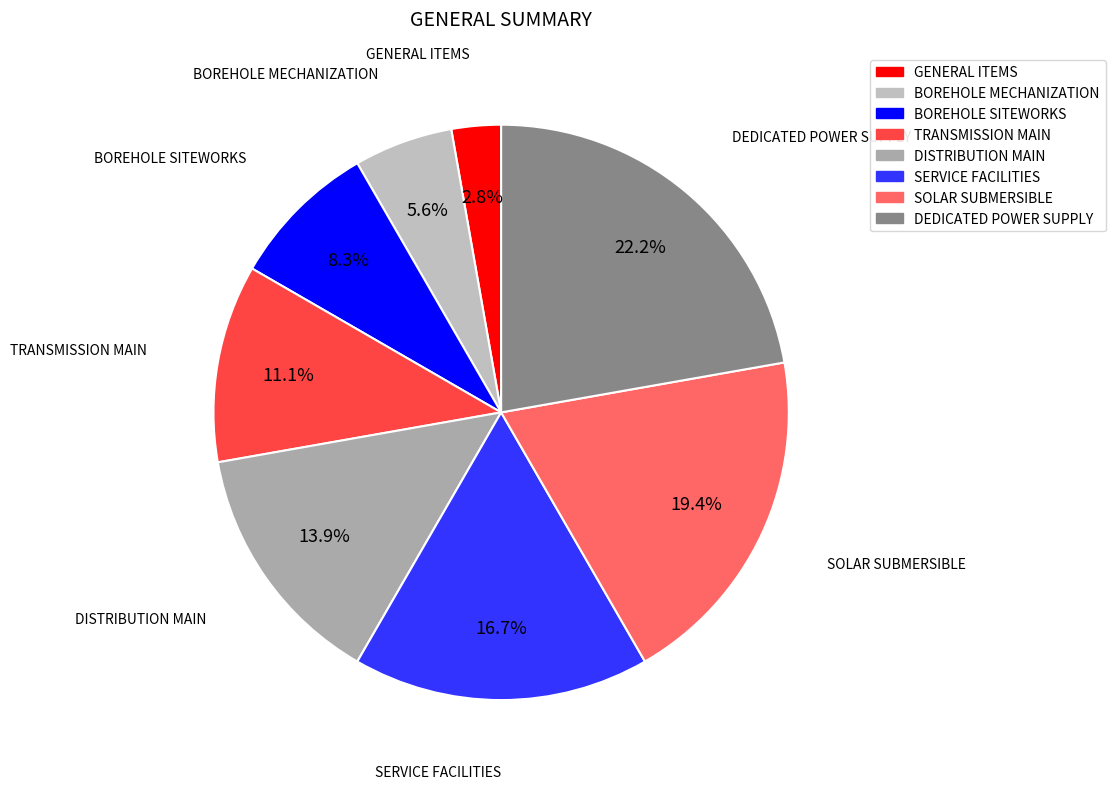

Rank the categories by value from highest to lowest.

DEDICATED POWER SUPPLY, SOLAR SUBMERSIBLE, SERVICE FACILITIES, DISTRIBUTION MAIN, TRANSMISSION MAIN, BOREHOLE SITEWORKS, BOREHOLE MECHANIZATION, GENERAL ITEMS